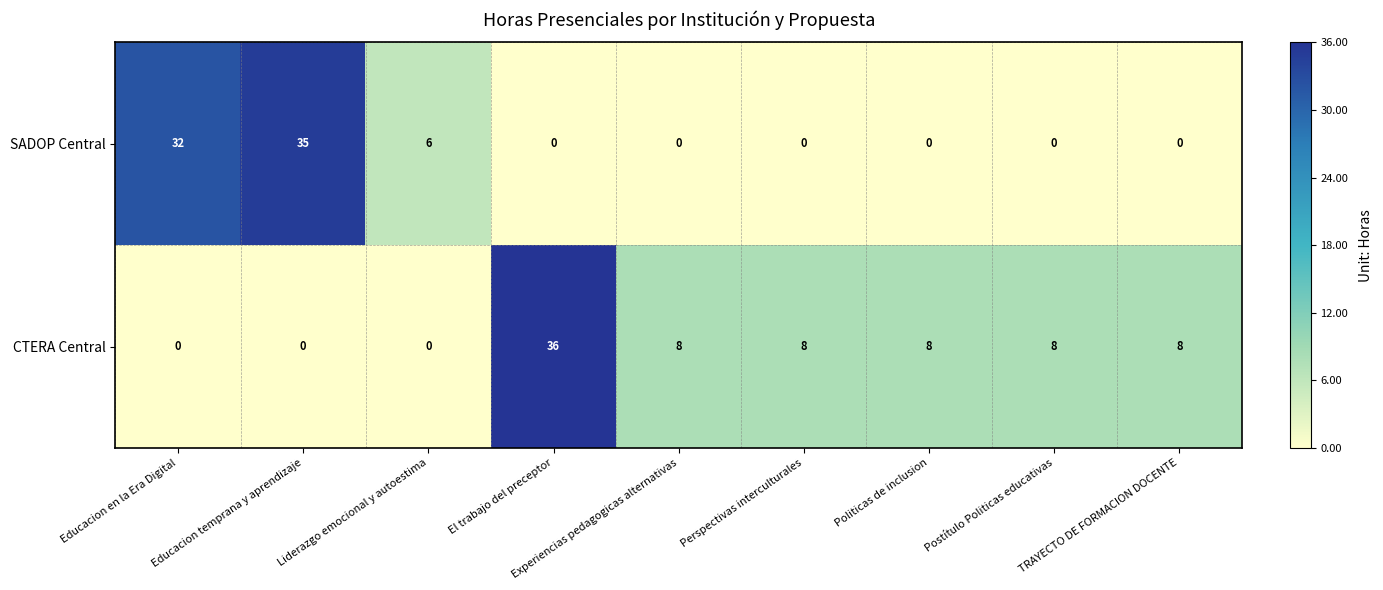

How many positive values does the SADOP Central series have?

3